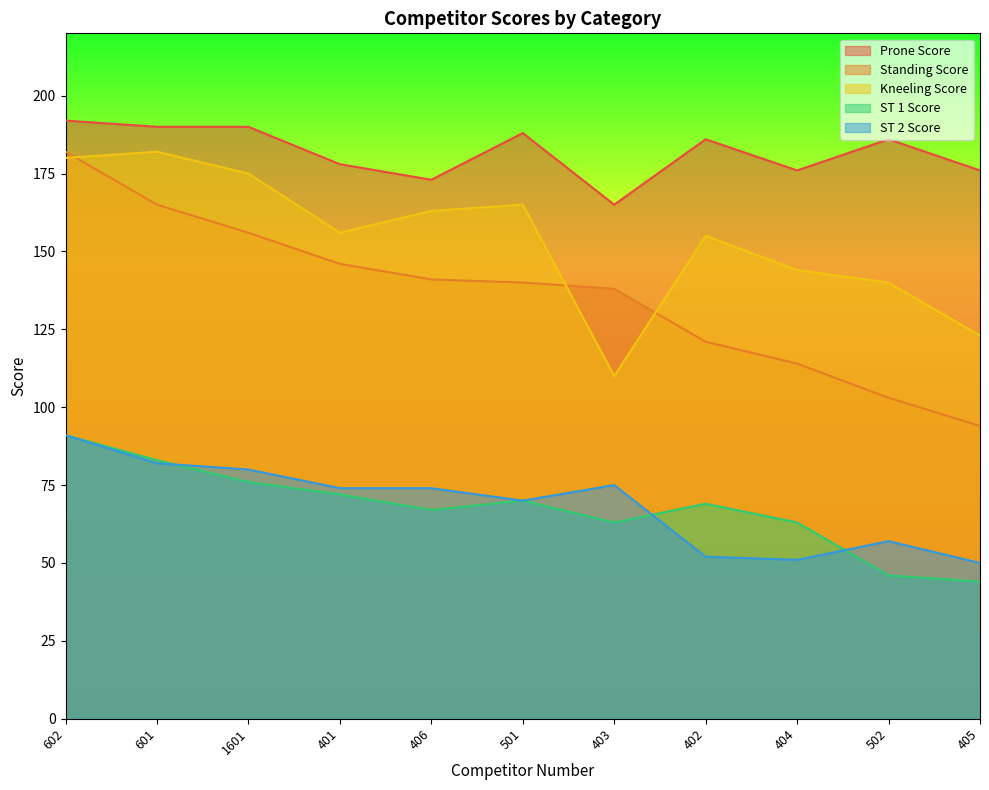

Reading left to right, extract all data points from this chart.

Prone Score: 602=192	601=190	1601=190	401=178	406=173	501=188	403=165	402=186	404=176	502=186	405=176
Standing Score: 602=182	601=165	1601=156	401=146	406=141	501=140	403=138	402=121	404=114	502=103	405=94
Kneeling Score: 602=180	601=182	1601=175	401=156	406=163	501=165	403=110	402=155	404=144	502=140	405=123
ST 1 Score: 602=91	601=83	1601=76	401=72	406=67	501=70	403=63	402=69	404=63	502=46	405=44
ST 2 Score: 602=91	601=82	1601=80	401=74	406=74	501=70	403=75	402=52	404=51	502=57	405=50